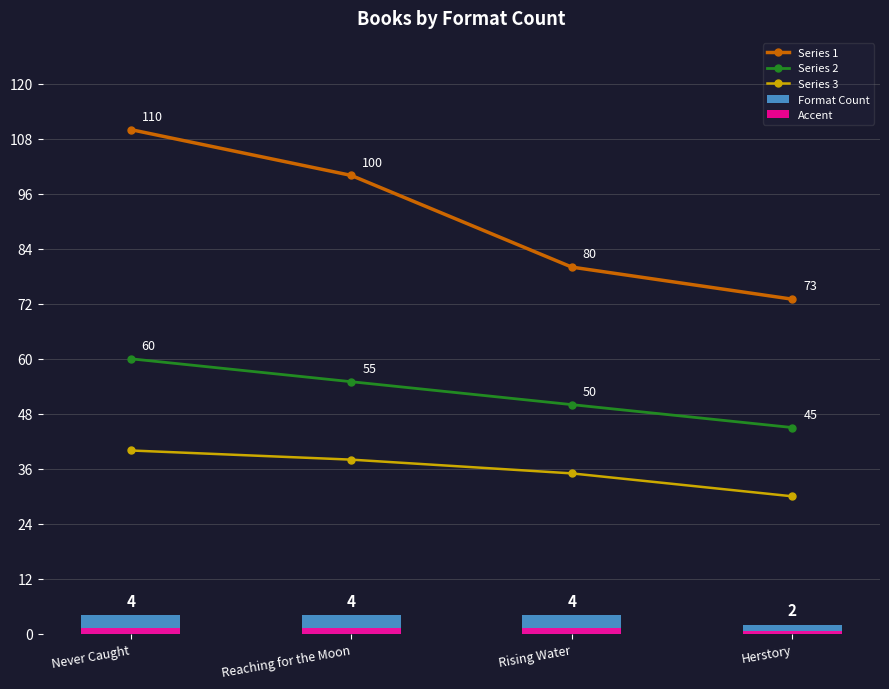

Where does the Series 3 series first go above 38?

Never Caught